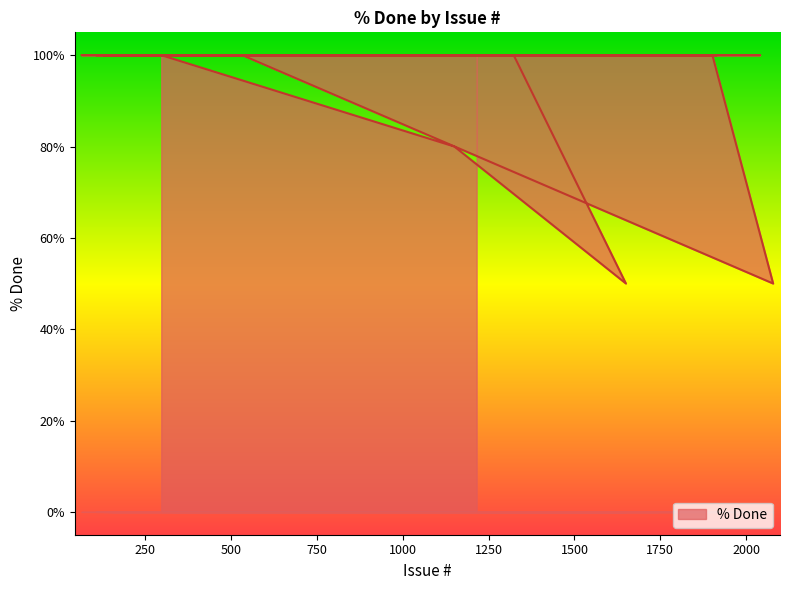

At which label is the value closest to 75?

1150